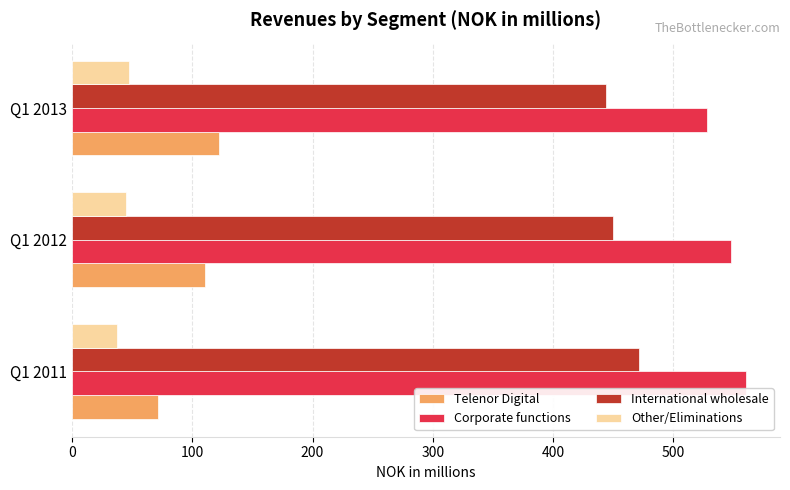

What are all the series names shown in the legend?

Telenor Digital, Corporate functions, International wholesale, Other/Eliminations